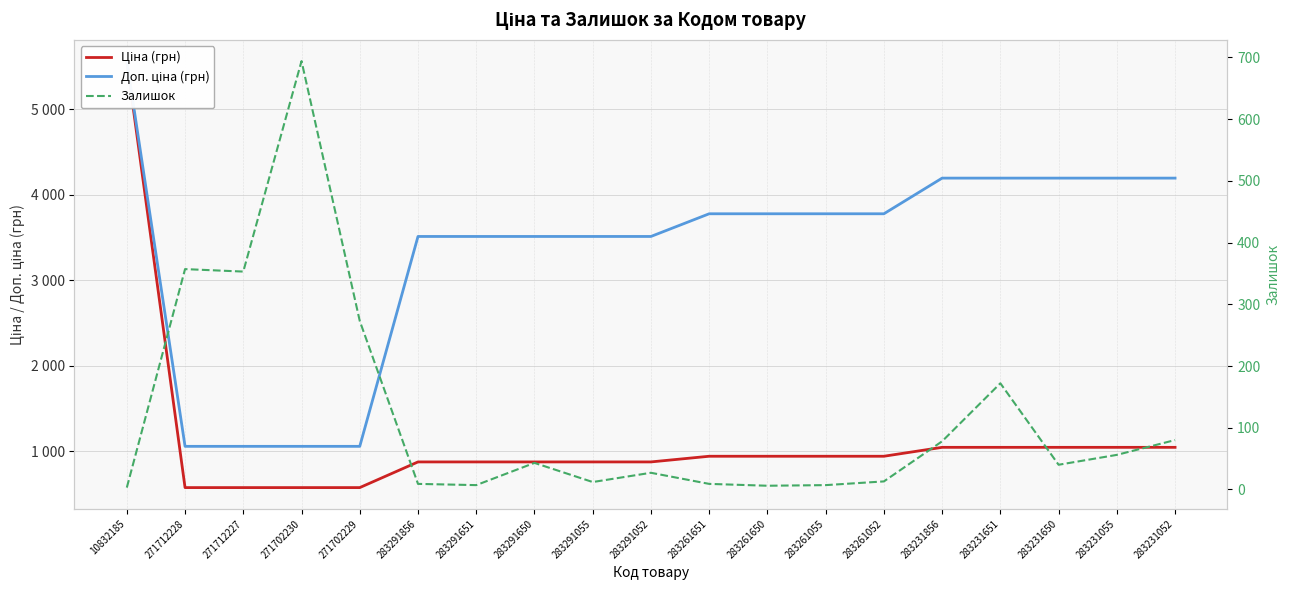

What position from the right is 283291055?

11